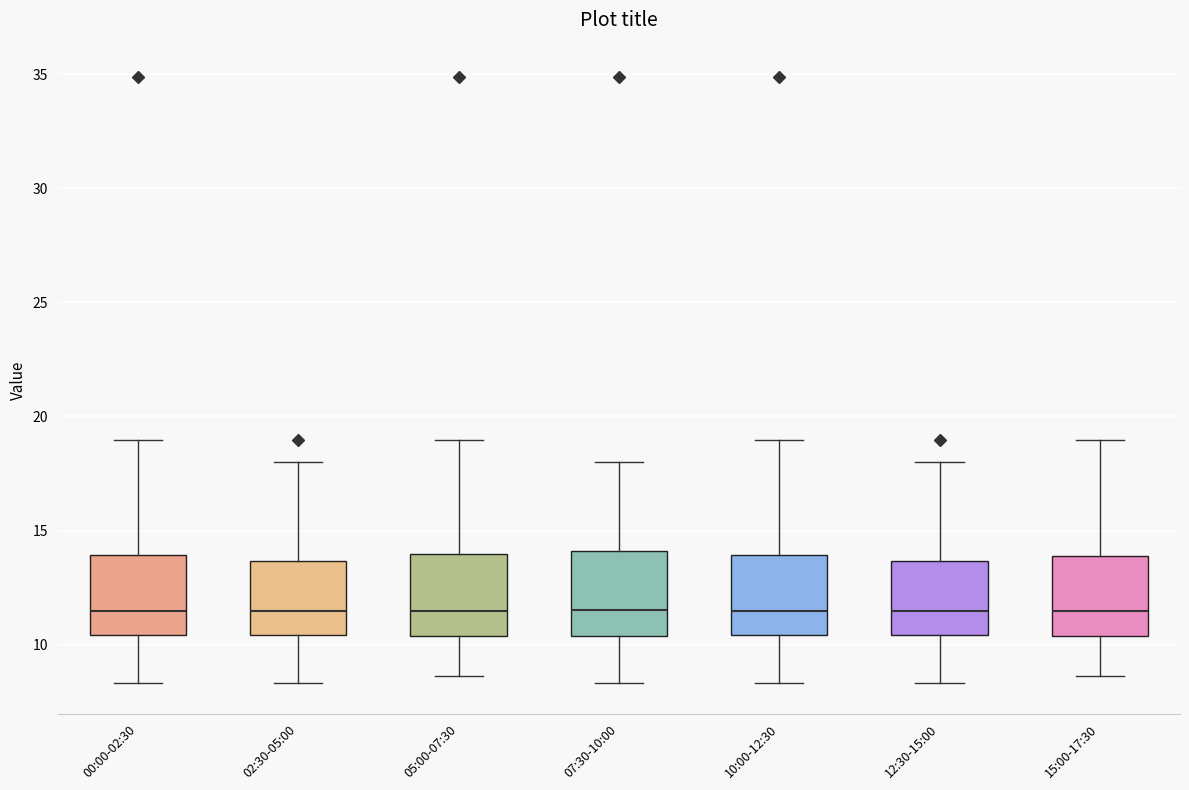

Where is the lower edge of the box for 12:30-15:00 on the y-axis? The values are not printed on the chart, so give them approximately, as read against the axis.

10.5